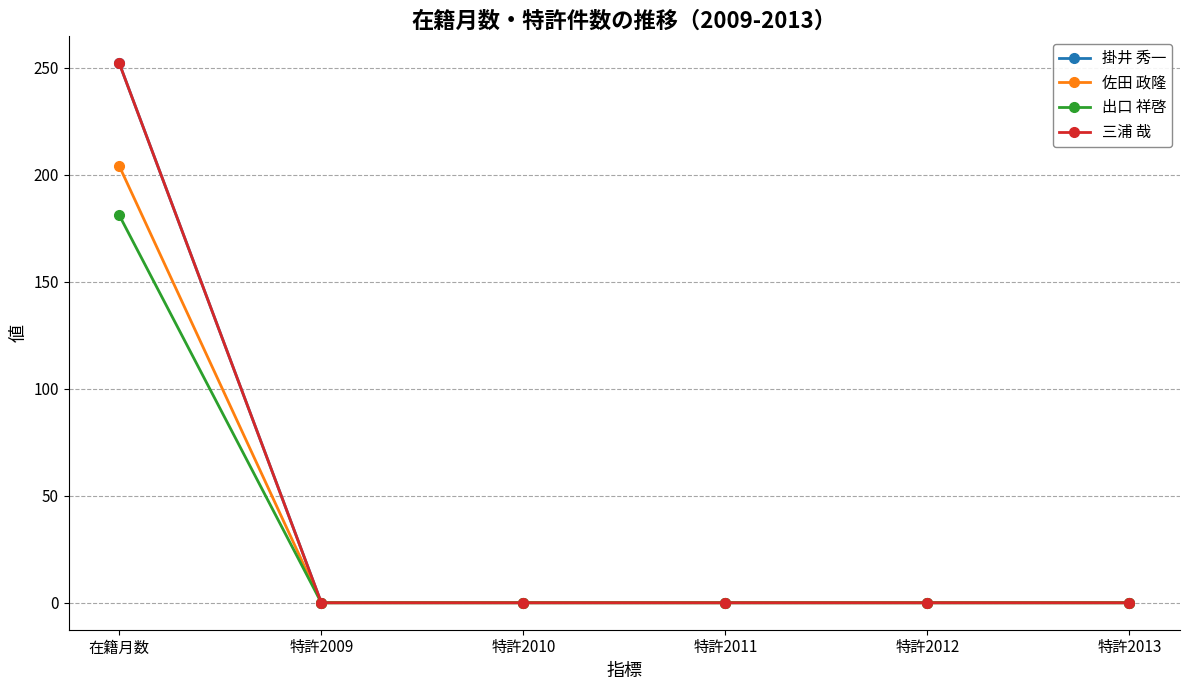

What is the label of the 2nd point from the right?

特許2012